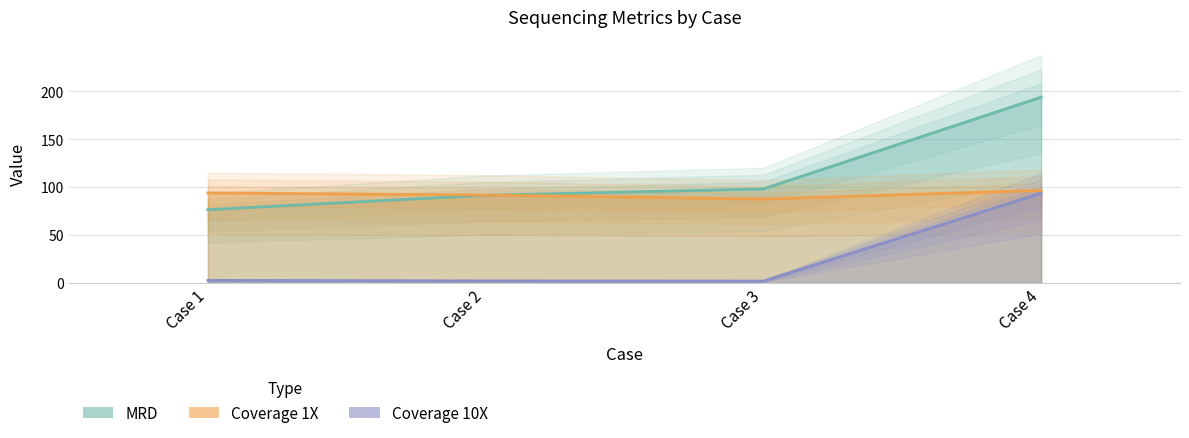

How many distinct data groups are displayed?

3